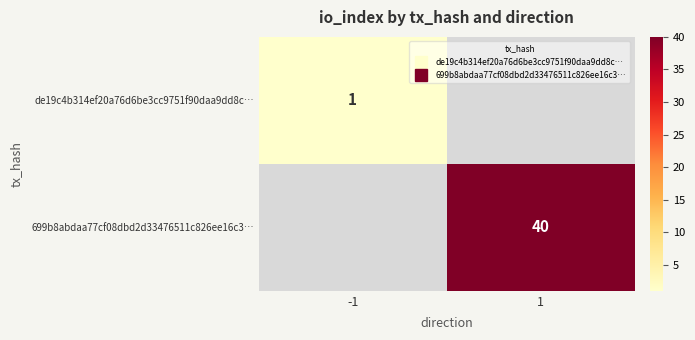

At -1, list the series in order from largest to smallest.

de19c4b314ef20a76d6be3cc9751f90daa9dd8c…, 699b8abdaa77cf08dbd2d33476511c826ee16c3…